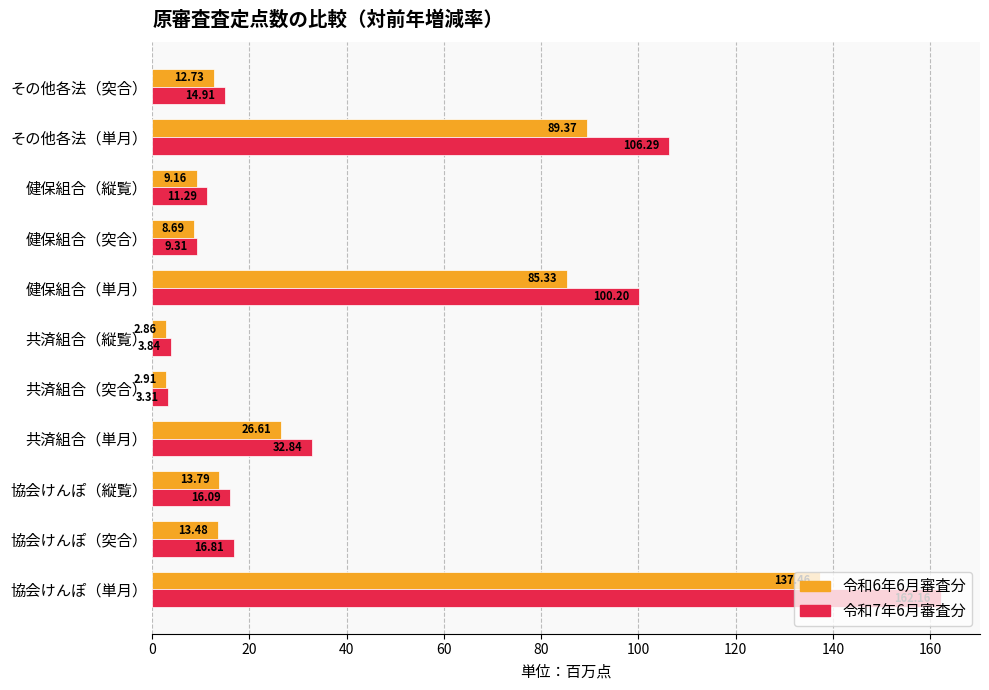

What is the sum of all 令和7年6月審査分 values?

477.0